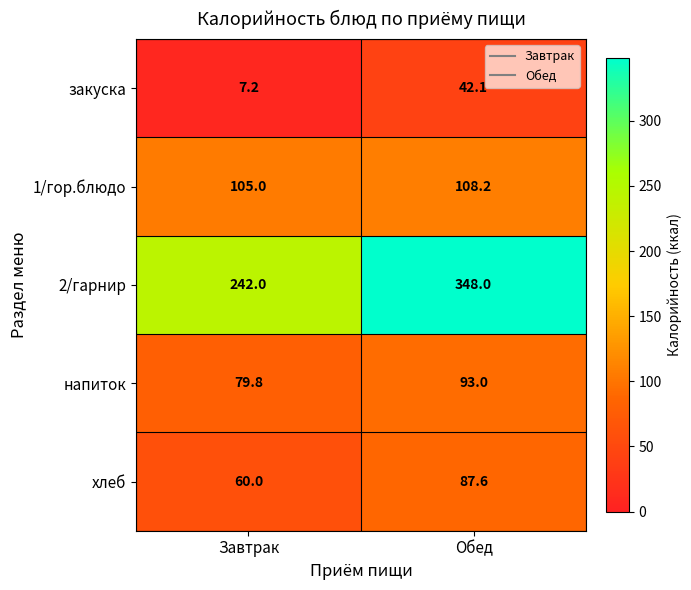

At which label is хлеб closest to 73?

Завтрак